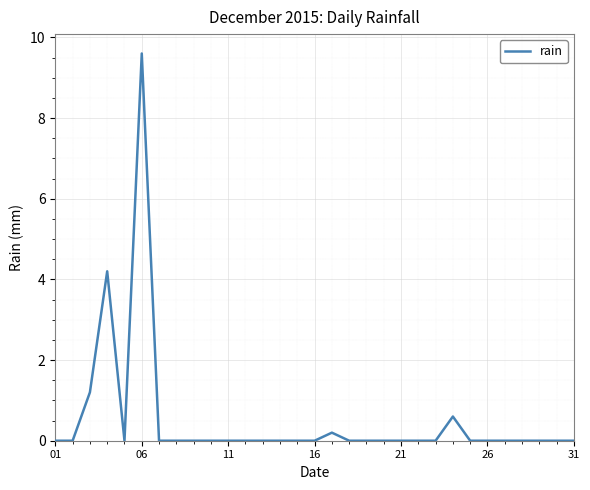

How many series are shown in this chart?

1